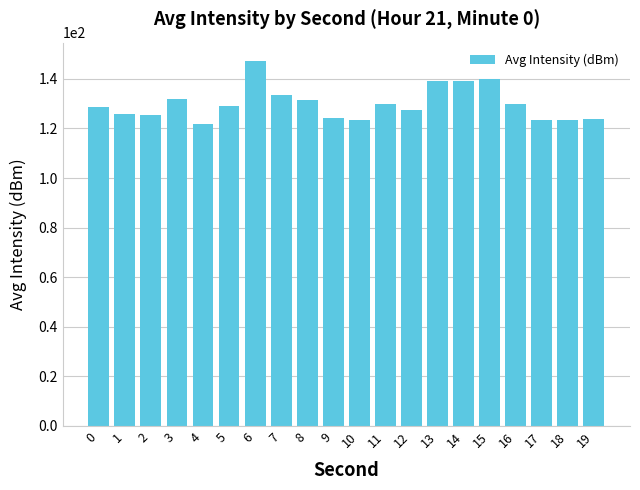

What is the greatest value displayed?

147.3